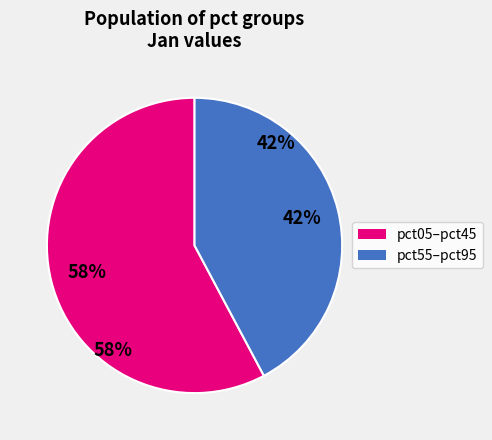

True or false: pct25 accounts for 2% of the total.

False